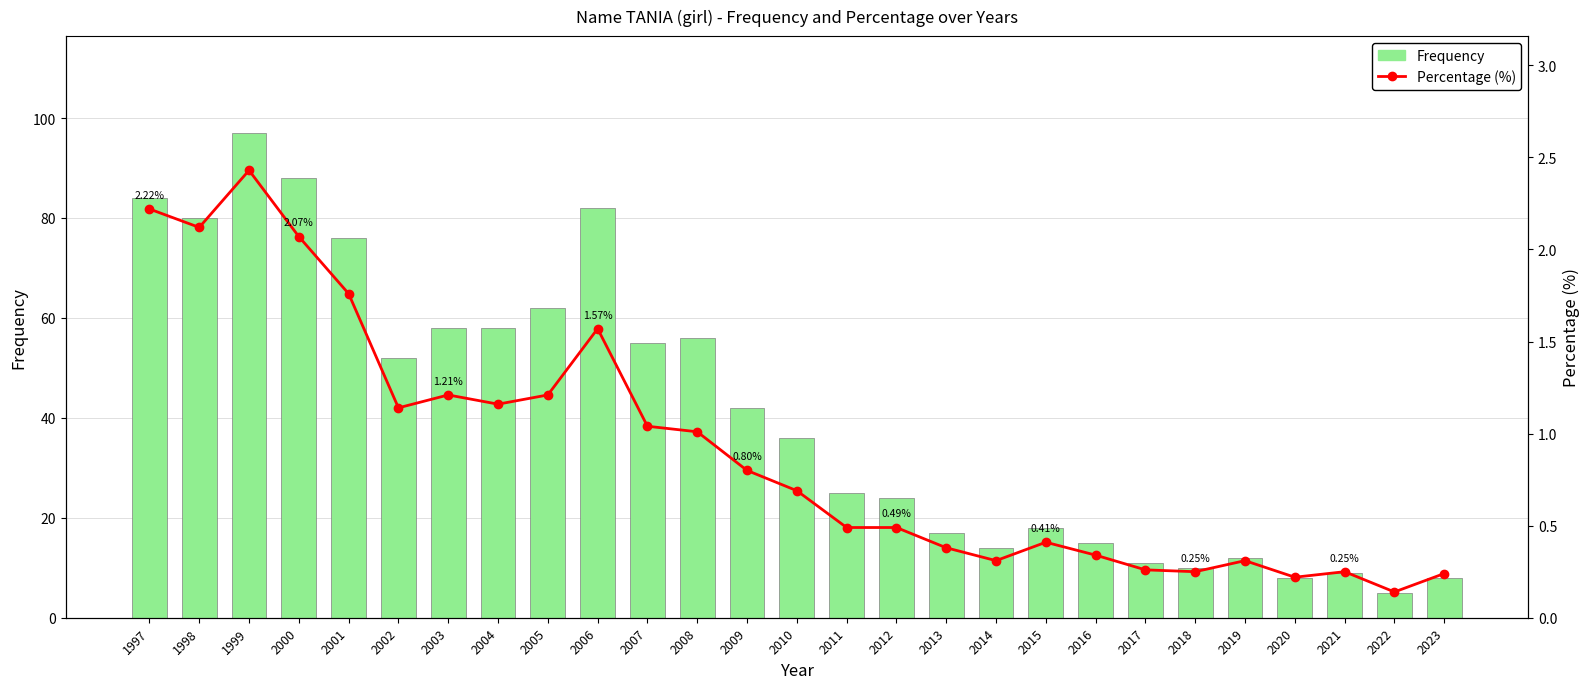

Between 2009 and 2017, which is larger?

2009